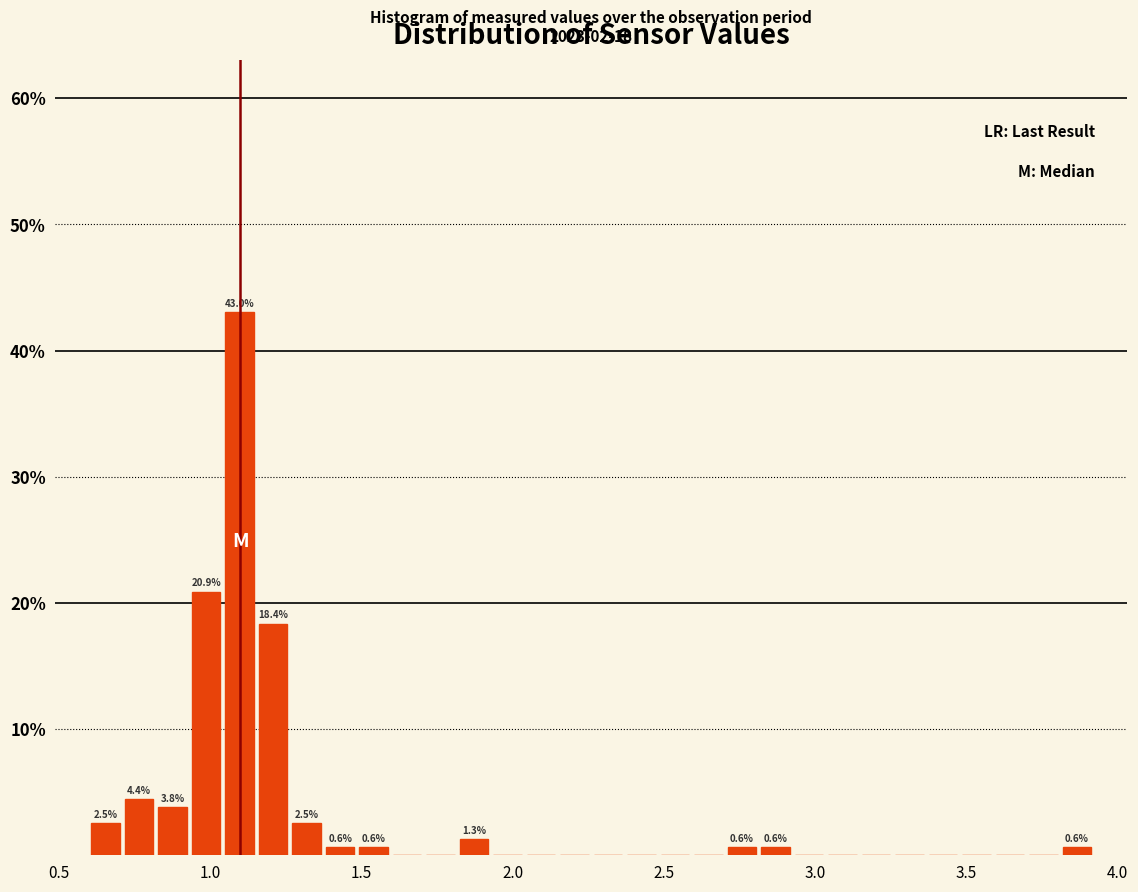

Around what value on the x-axis is the tallest bar? Give the approximate position of its centre, as read against the axis.

1.10